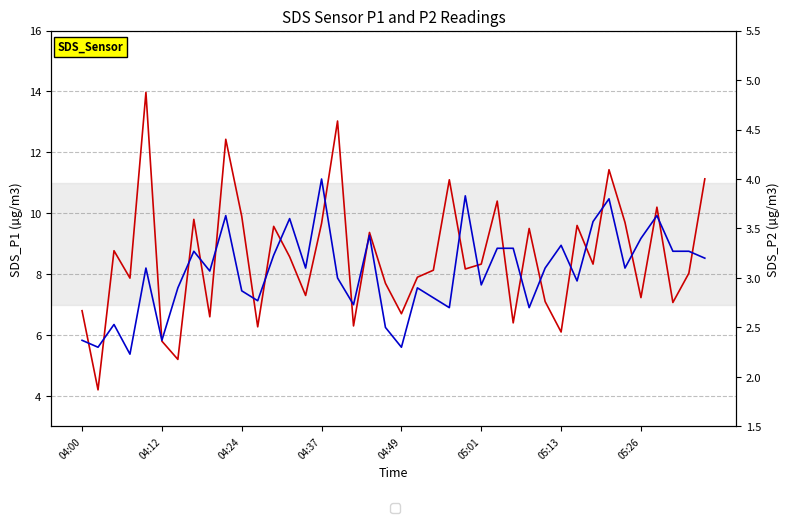

What is the sum of the SDS_P2 values at 05:26 and 17?

6.0